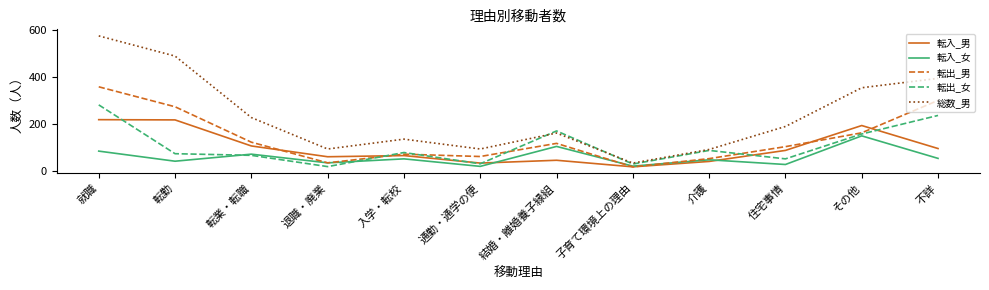

At how many categories does at least one series exceed 484?

2